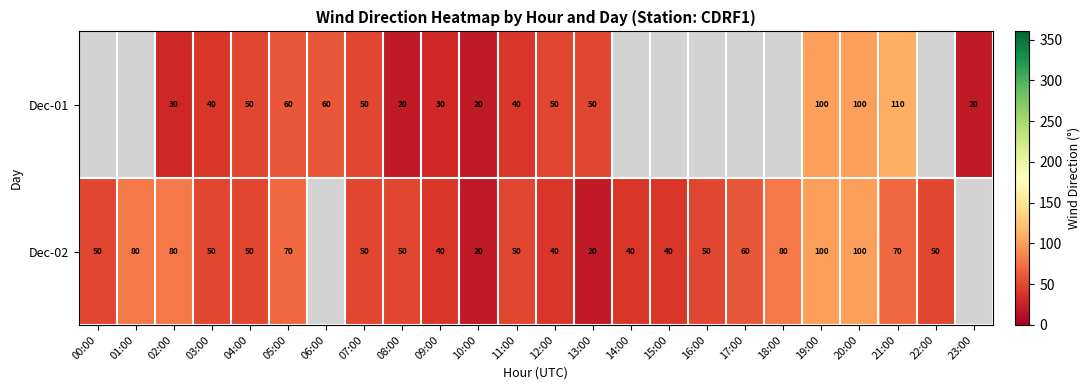

True or false: Dec-02 has a value of 100 at 20:00.

True